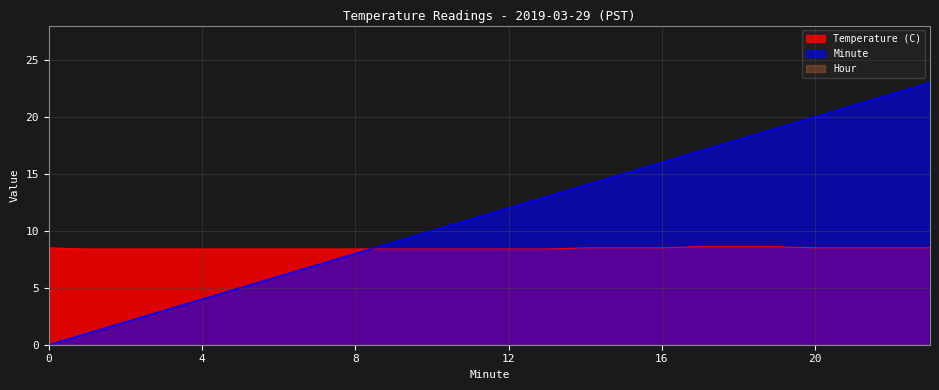

Does the chart display data point markers on the line(s)?

No